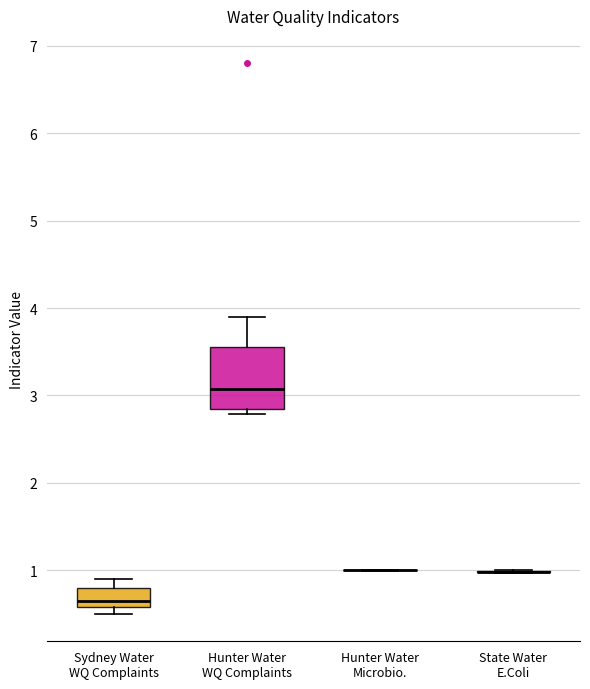

Comparing the boxes themselves (not the whiskers), which one is the tallest?

Hunter Water WQ Complaints